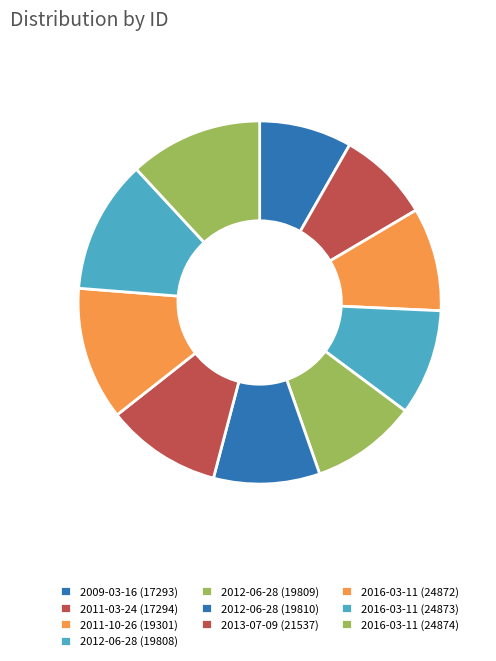

What is the change in value from 2011-03-24 to 2012-06-28 (19809)?

+2515